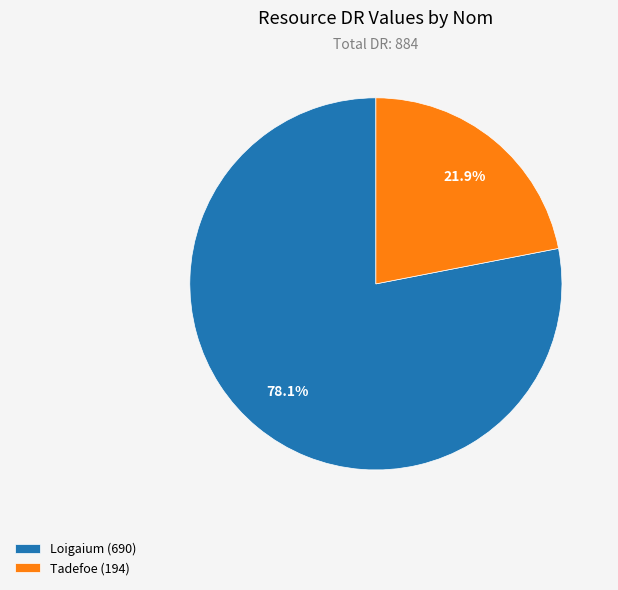

Approximately how many times larger is the value at Tadefoe compared to Loigaium?

0.3